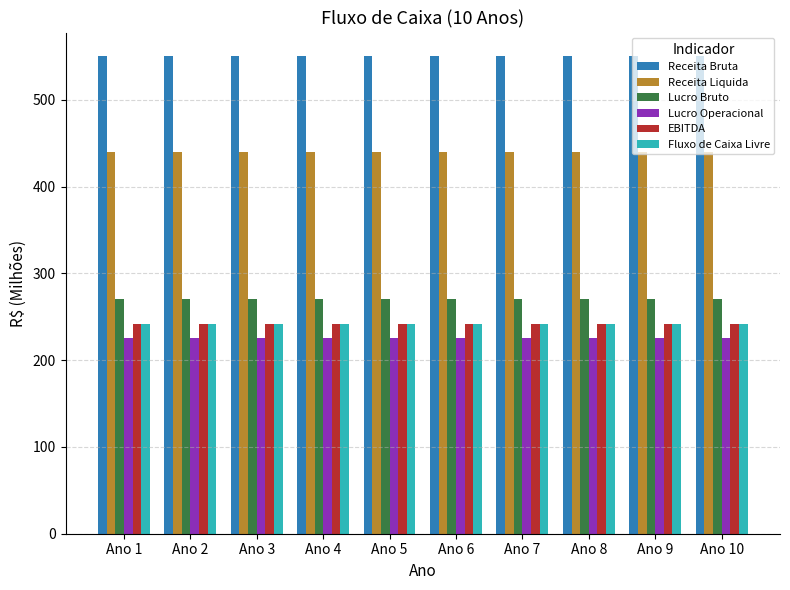

Reading left to right, extract all data points from this chart.

Receita Bruta: Ano 1=550.0	Ano 2=550.0	Ano 3=550.0	Ano 4=550.0	Ano 5=550.0	Ano 6=550.0	Ano 7=550.0	Ano 8=550.0	Ano 9=550.0	Ano 10=550.0
Receita Liquida: Ano 1=440.0	Ano 2=440.0	Ano 3=440.0	Ano 4=440.0	Ano 5=440.0	Ano 6=440.0	Ano 7=440.0	Ano 8=440.0	Ano 9=440.0	Ano 10=440.0
Lucro Bruto: Ano 1=270.0	Ano 2=270.0	Ano 3=270.0	Ano 4=270.0	Ano 5=270.0	Ano 6=270.0	Ano 7=270.0	Ano 8=270.0	Ano 9=270.0	Ano 10=270.0
Lucro Operacional: Ano 1=225.5	Ano 2=225.5	Ano 3=225.5	Ano 4=225.5	Ano 5=225.5	Ano 6=225.5	Ano 7=225.5	Ano 8=225.5	Ano 9=225.5	Ano 10=225.5
EBITDA: Ano 1=241.5	Ano 2=241.5	Ano 3=241.5	Ano 4=241.5	Ano 5=241.5	Ano 6=241.5	Ano 7=241.5	Ano 8=241.5	Ano 9=241.5	Ano 10=241.5
Fluxo de Caixa Livre: Ano 1=241.5	Ano 2=241.5	Ano 3=241.5	Ano 4=241.5	Ano 5=241.5	Ano 6=241.5	Ano 7=241.5	Ano 8=241.5	Ano 9=241.5	Ano 10=241.5